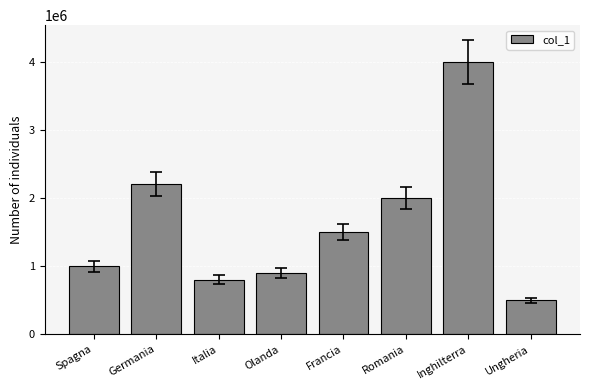

What is the average value?

1612500